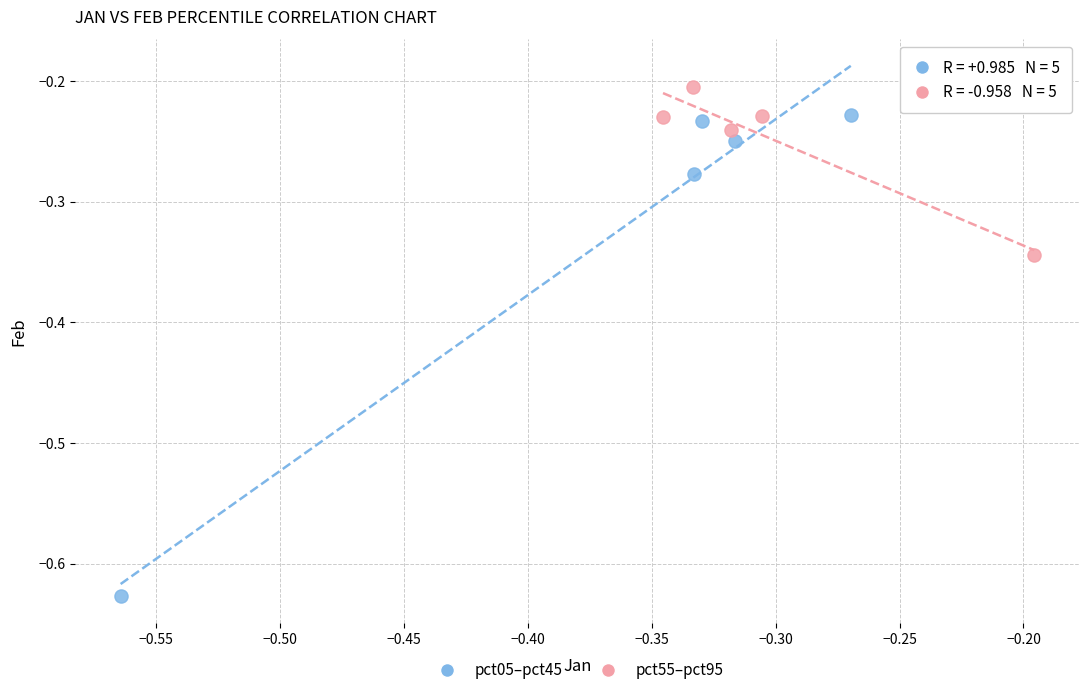

Which series reaches the minimum Y coordinate?

pct05–pct45